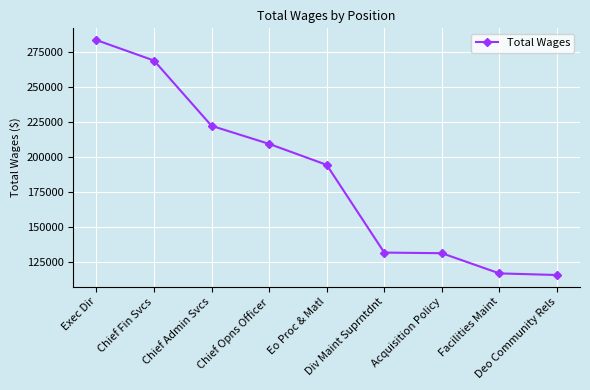

How many data points does each series have?

9